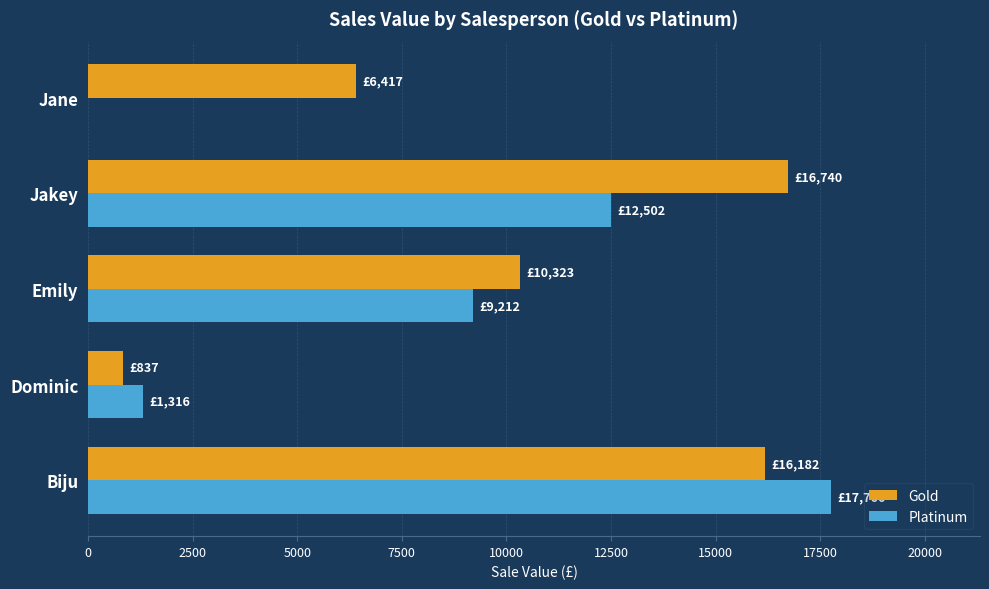

What are all the series names shown in the legend?

Gold, Platinum